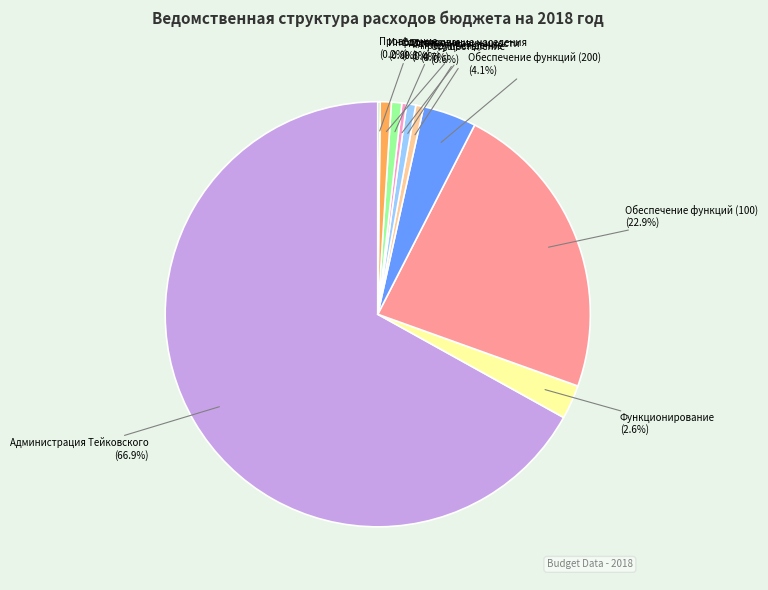

Does any single category account for the majority?

Yes